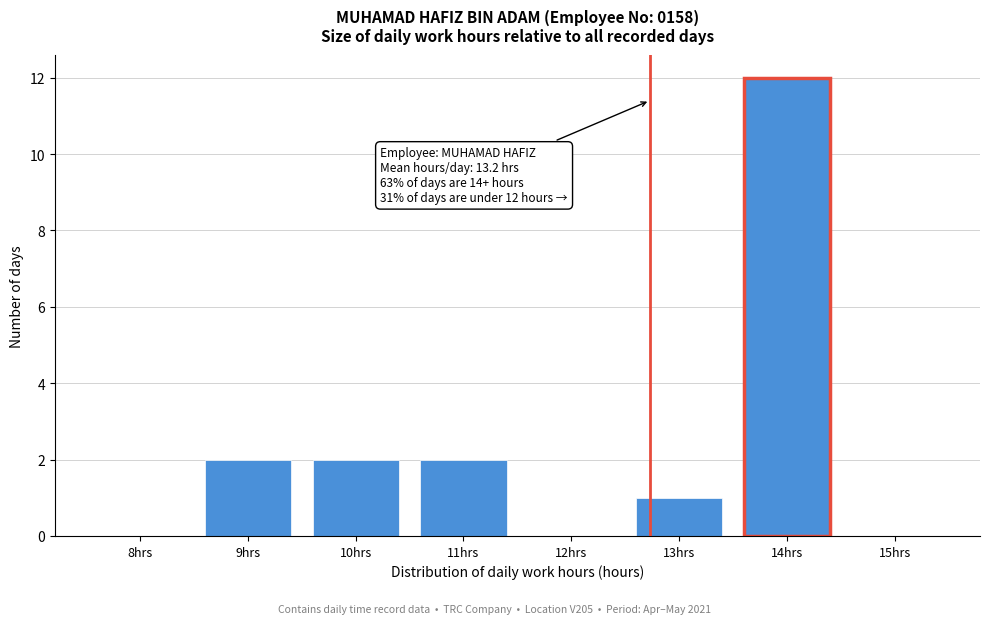

Reading left to right, list all the values displayed in this chart.

8hrs=0	9hrs=2	10hrs=2	11hrs=2	12hrs=0	13hrs=1	14hrs=12	15hrs=0